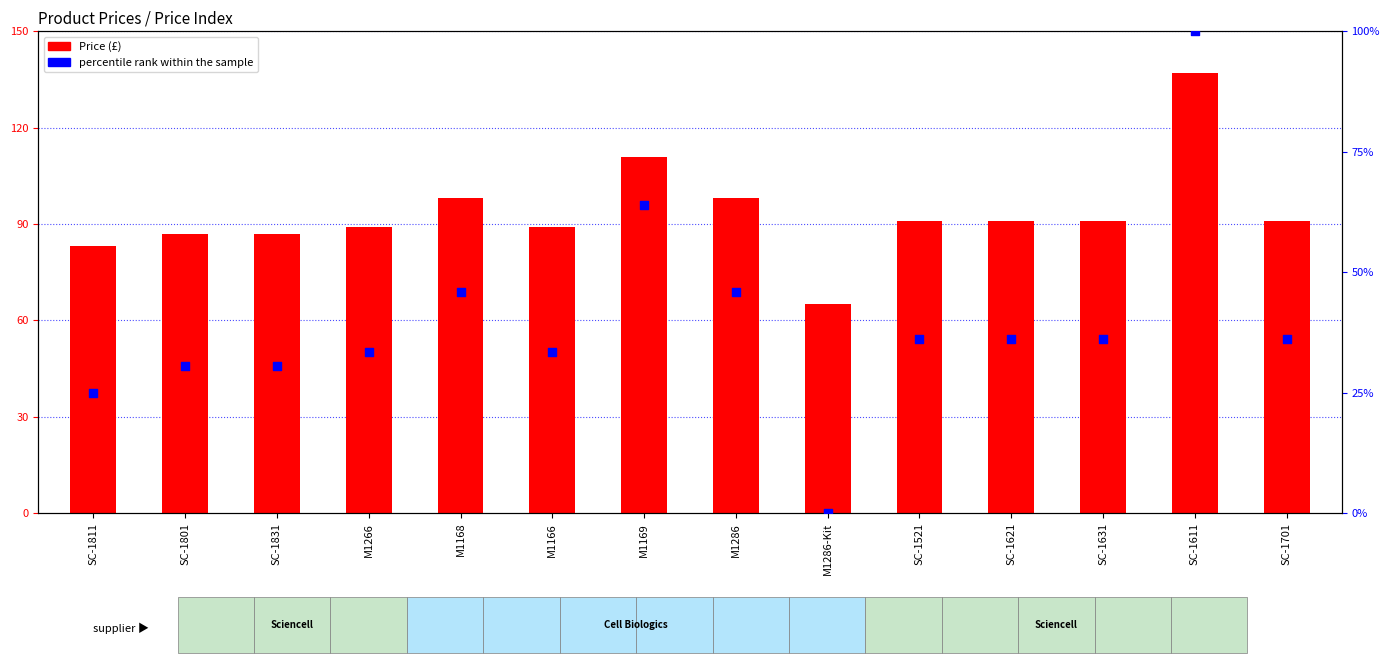

Which series has the widest spread of Y values?

percentile rank within the sample